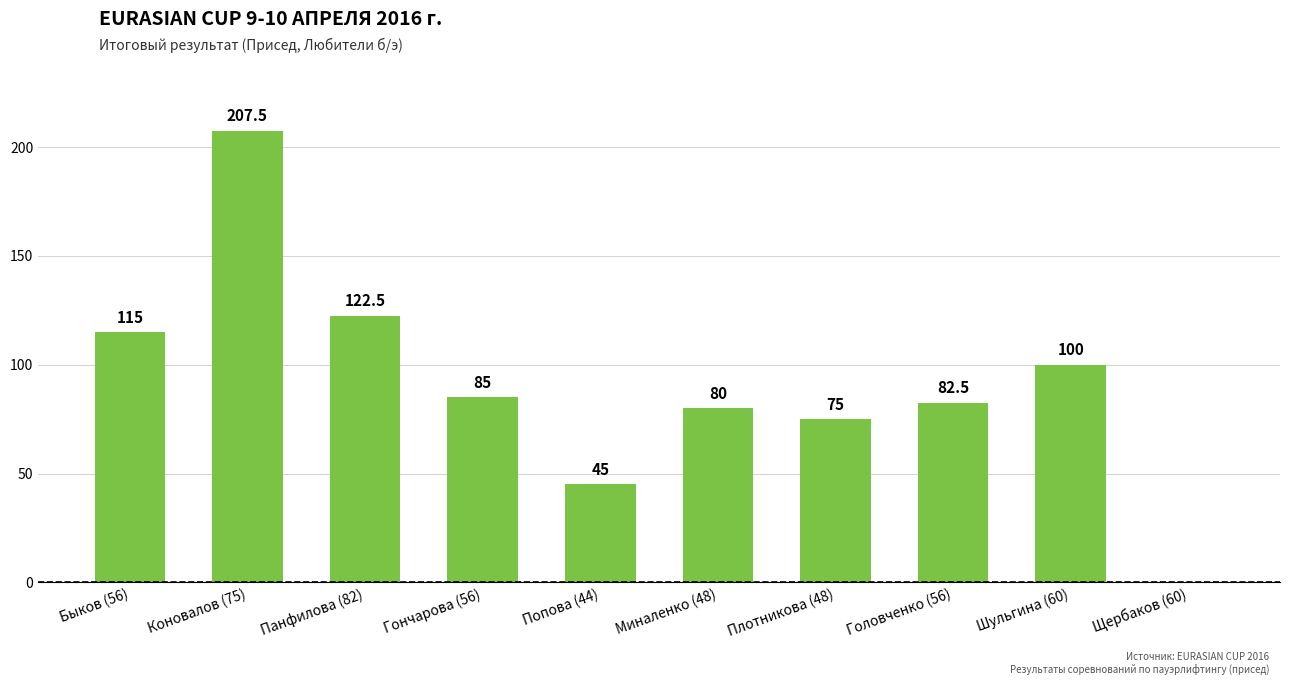

Is it true that the value at Плотникова (48) is 75.0?

True